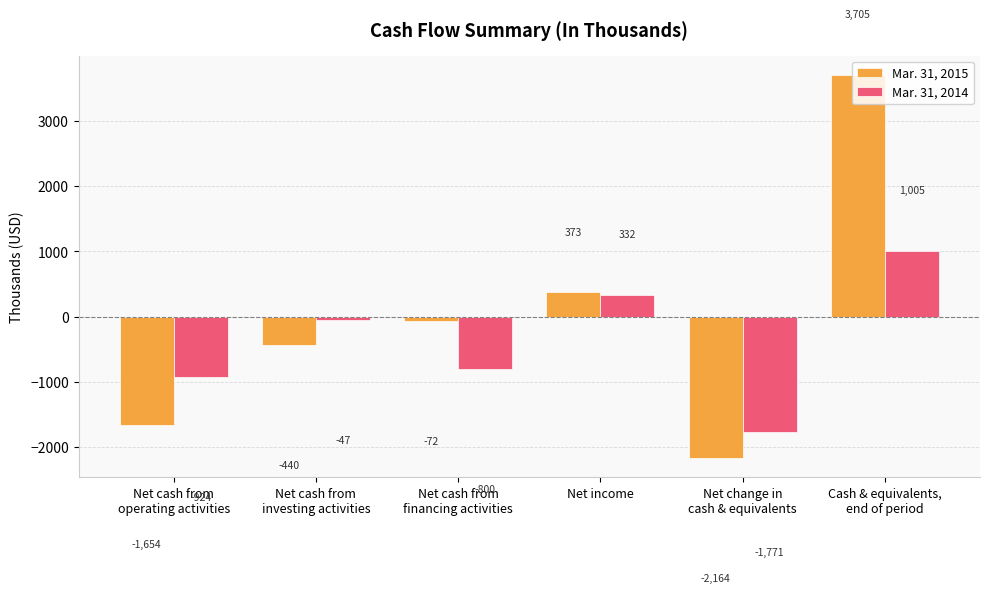

Does the chart contain any negative values?

Yes